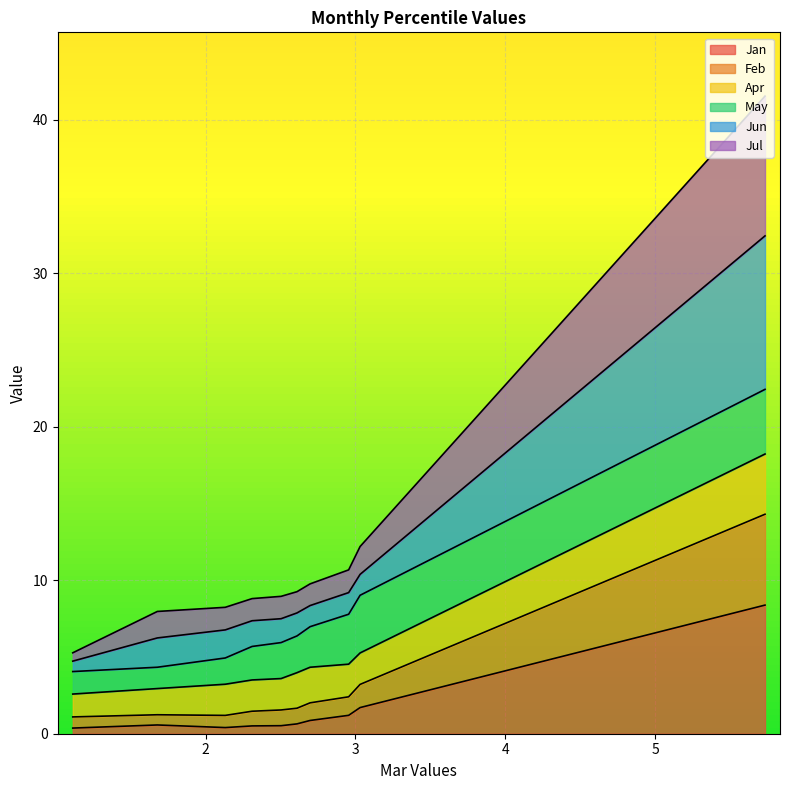

What is the maximum value for Jan?

8.4